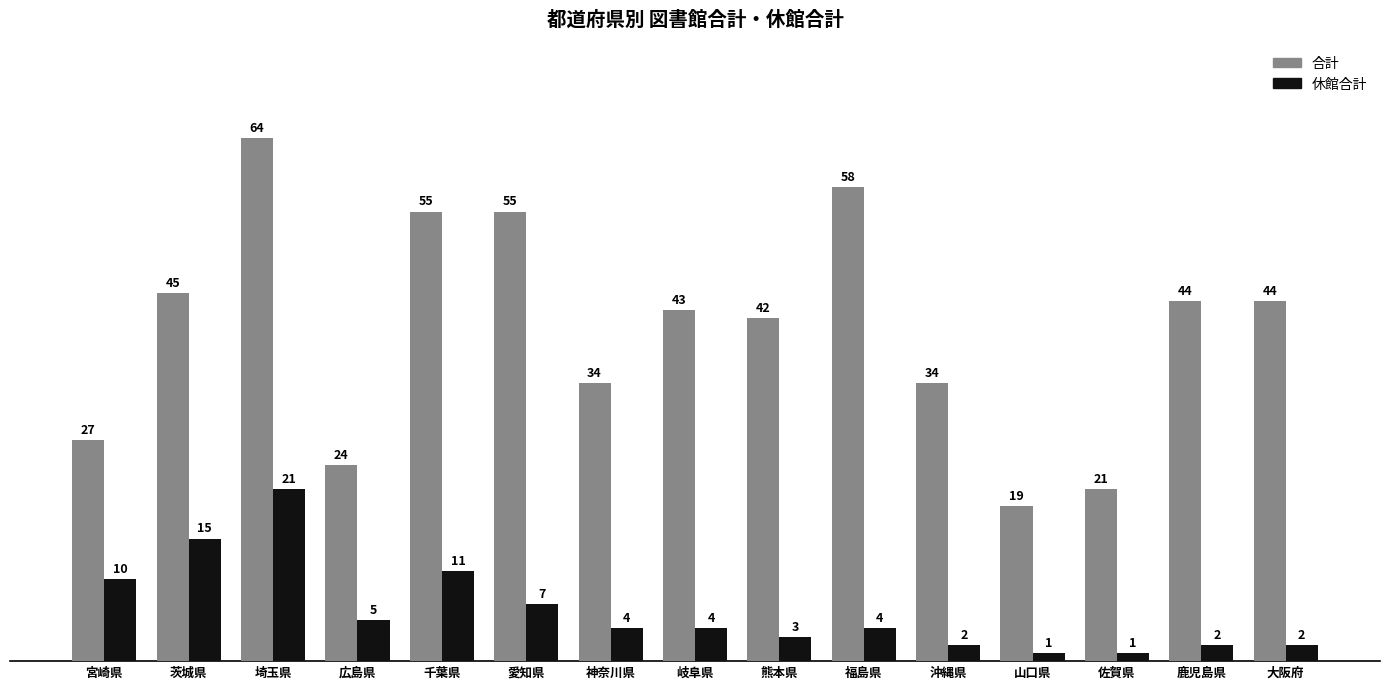

How many distinct data groups are displayed?

2